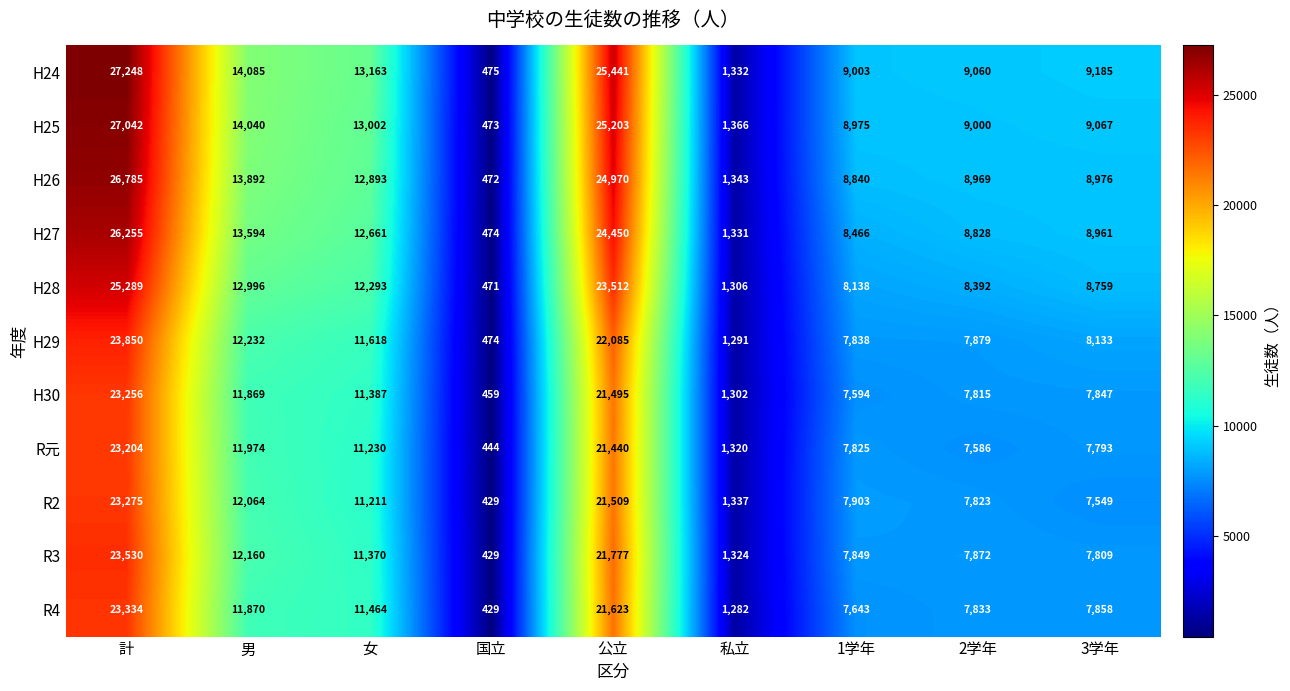

What is the greatest value displayed?

27248